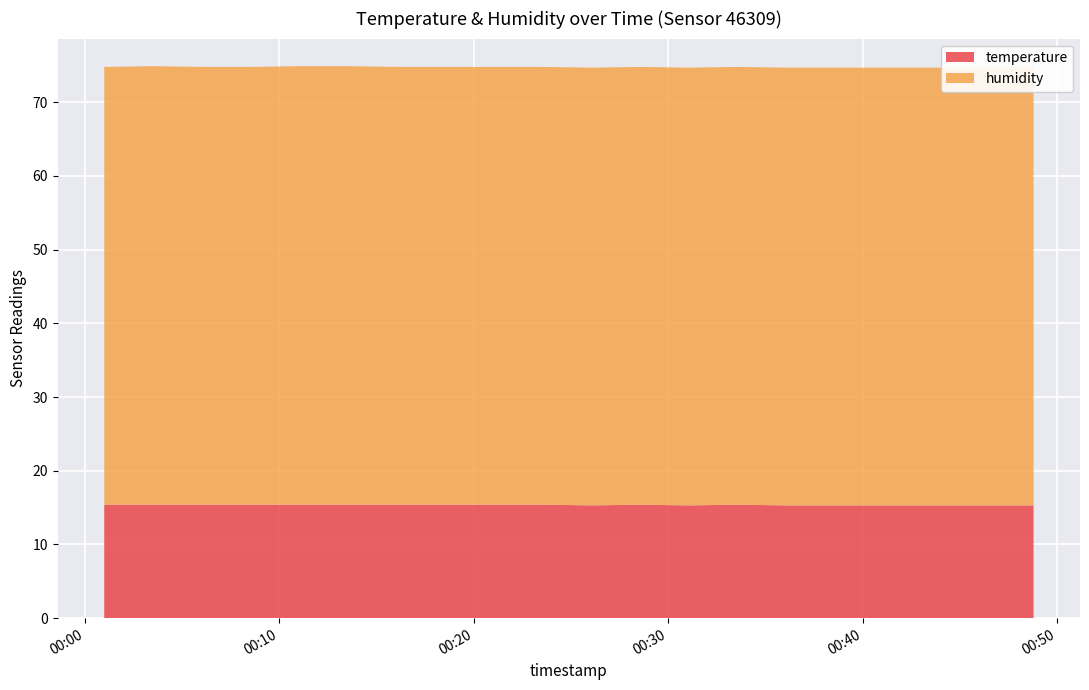

Reading right to left, what are all the values shown in this chart?

temperature: 2022-09-27T00:48:47=15.3	2022-09-27T00:46:16=15.3	2022-09-27T00:43:43=15.3	2022-09-27T00:41:00=15.3	2022-09-27T00:38:32=15.3	2022-09-27T00:36:03=15.3	2022-09-27T00:33:32=15.4	2022-09-27T00:31:02=15.3	2022-09-27T00:28:34=15.4	2022-09-27T00:26:05=15.3	2022-09-27T00:23:34=15.4	2022-09-27T00:21:05=15.4	2022-09-27T00:18:32=15.4	2022-09-27T00:16:02=15.4	2022-09-27T00:13:32=15.4	2022-09-27T00:11:03=15.4	2022-09-27T00:08:32=15.4	2022-09-27T00:06:02=15.4	2022-09-27T00:03:29=15.4	2022-09-27T00:01:00=15.4
humidity: 2022-09-27T00:48:47=59.4	2022-09-27T00:46:16=59.4	2022-09-27T00:43:43=59.4	2022-09-27T00:41:00=59.4	2022-09-27T00:38:32=59.4	2022-09-27T00:36:03=59.4	2022-09-27T00:33:32=59.4	2022-09-27T00:31:02=59.4	2022-09-27T00:28:34=59.4	2022-09-27T00:26:05=59.4	2022-09-27T00:23:34=59.4	2022-09-27T00:21:05=59.4	2022-09-27T00:18:32=59.4	2022-09-27T00:16:02=59.4	2022-09-27T00:13:32=59.5	2022-09-27T00:11:03=59.5	2022-09-27T00:08:32=59.4	2022-09-27T00:06:02=59.4	2022-09-27T00:03:29=59.5	2022-09-27T00:01:00=59.4